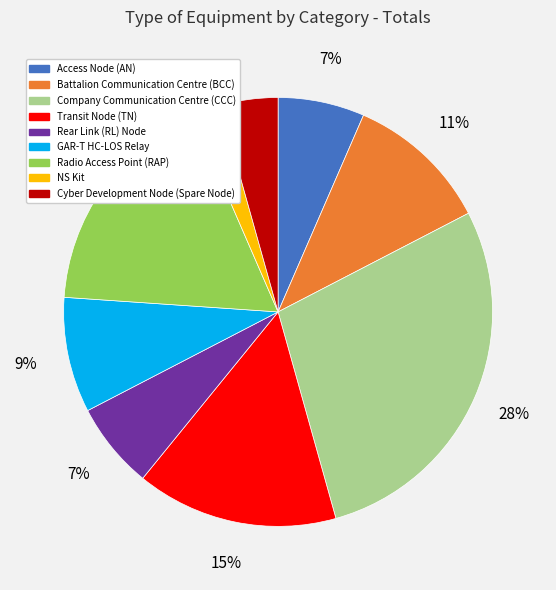

Count the number of slices in the pie.

9